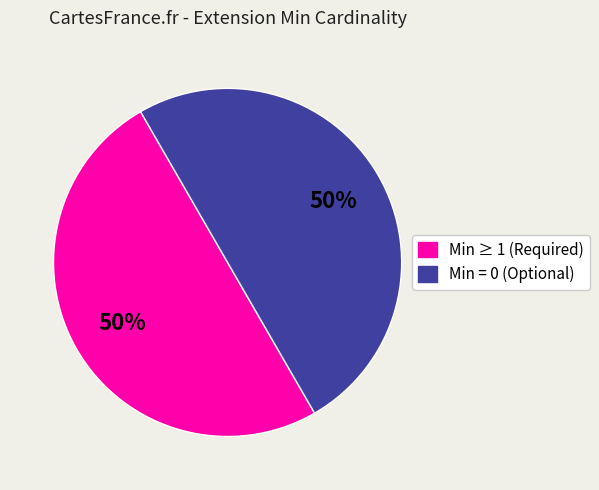

To the nearest percent, what is the average slice percentage?

50%